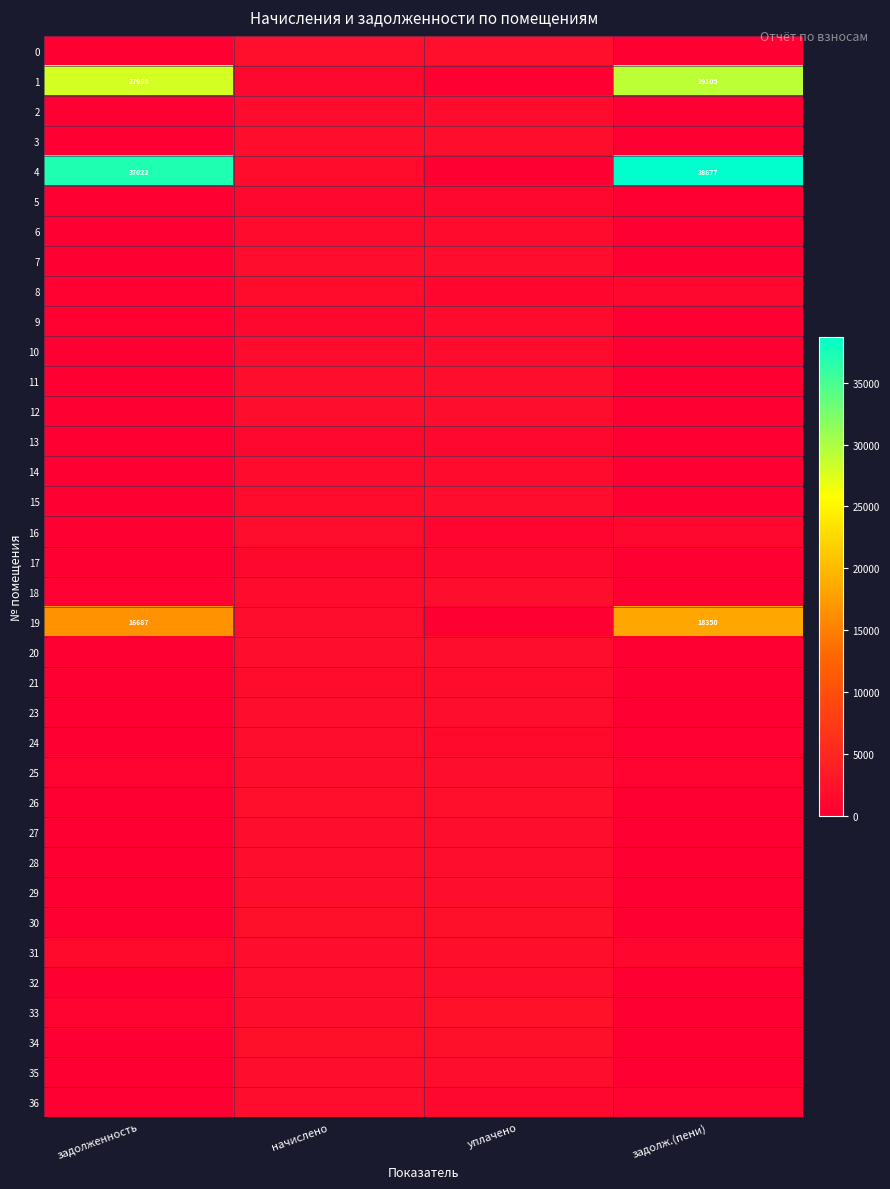

The 6 series shows 2454.9 at уплачено. True or false?

False